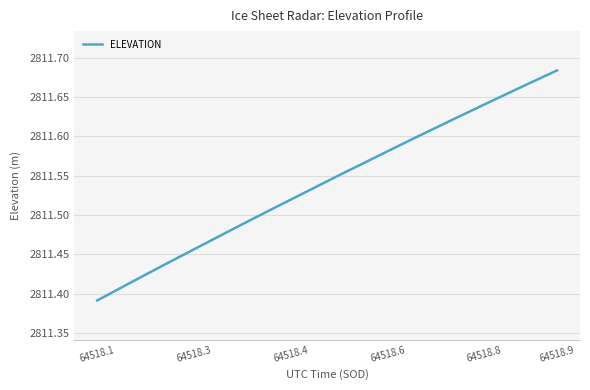

What is the difference between the maximum and minimum values?

0.3